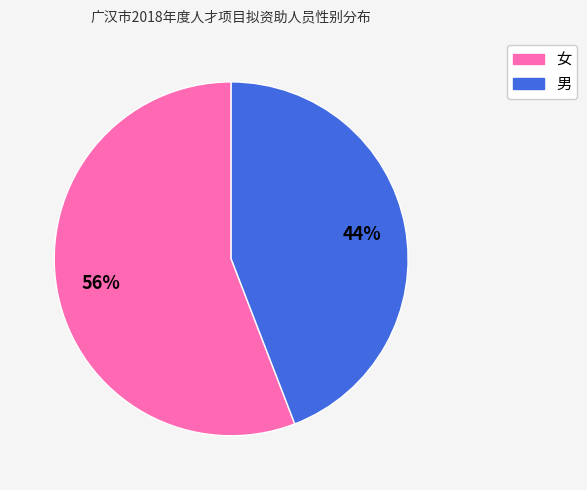

What is the ratio of the value at 女 to the value at 男?

1.3